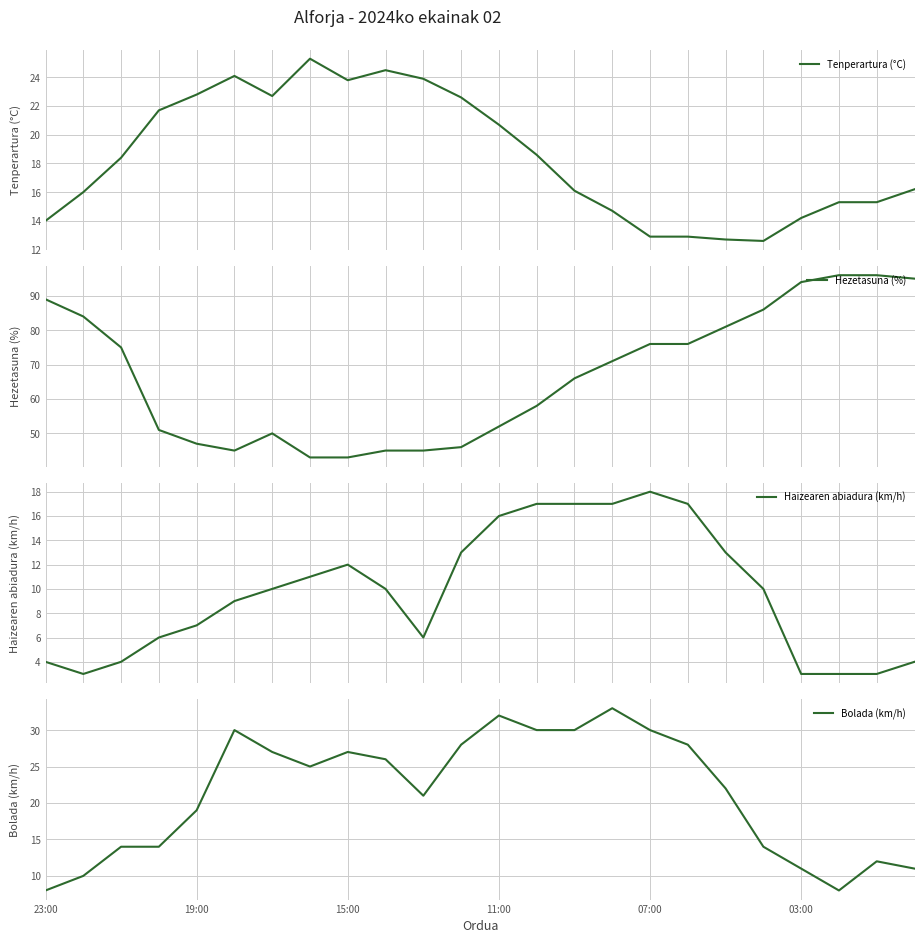

What is the label of the 12th point from the left?

11